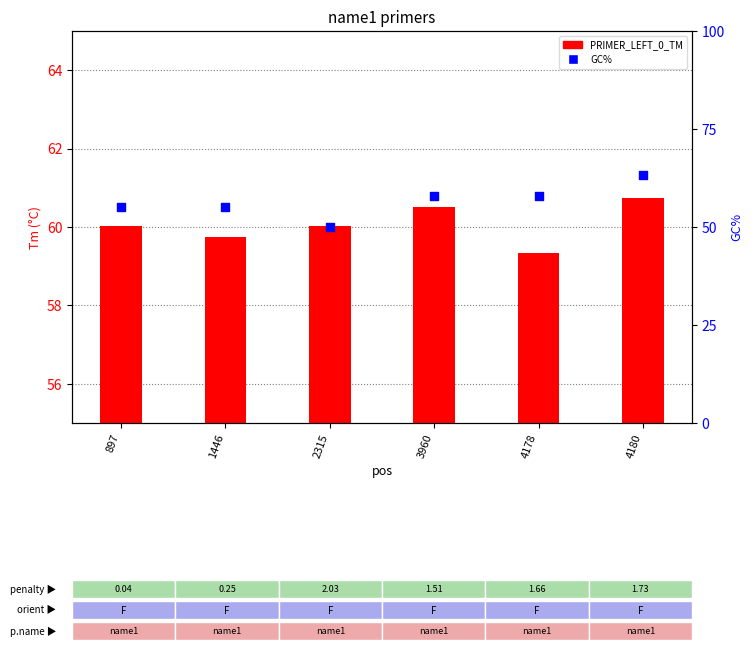

At which category is the sum across all series the highest?

4180